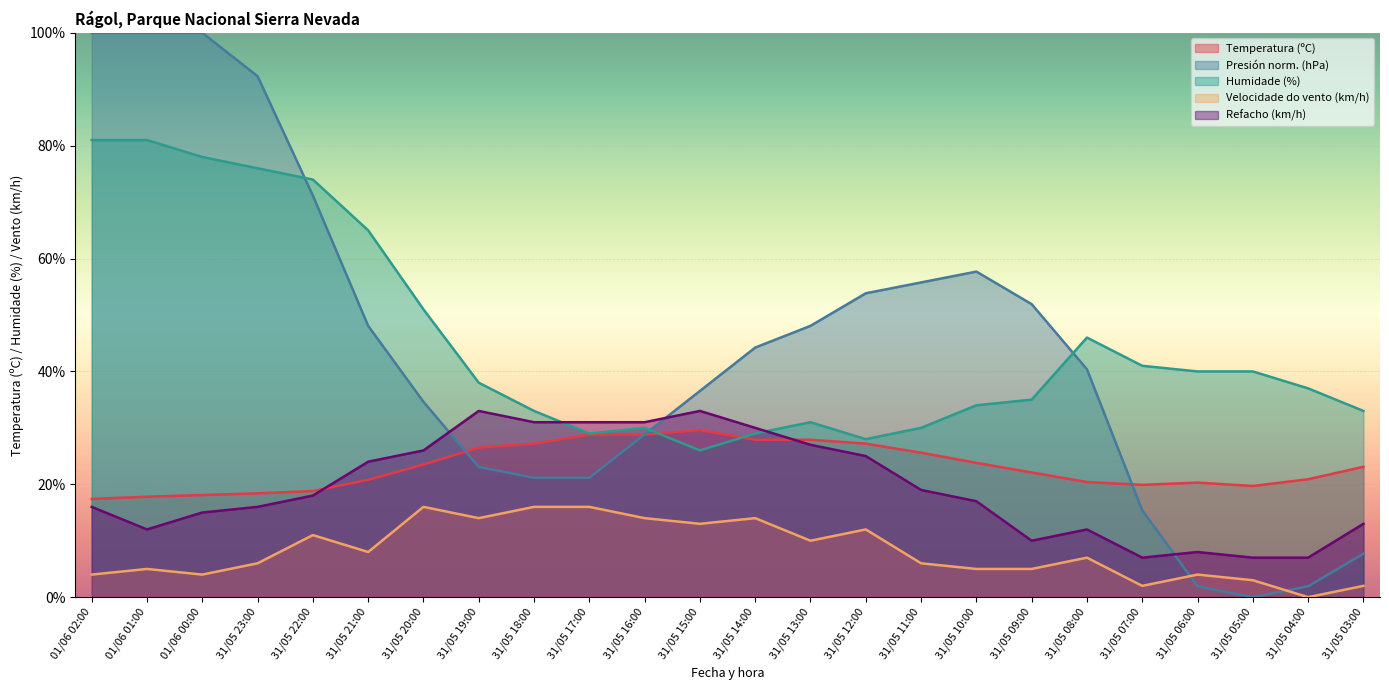

What is the sum of all Temperatura (ºC) values?

554.5